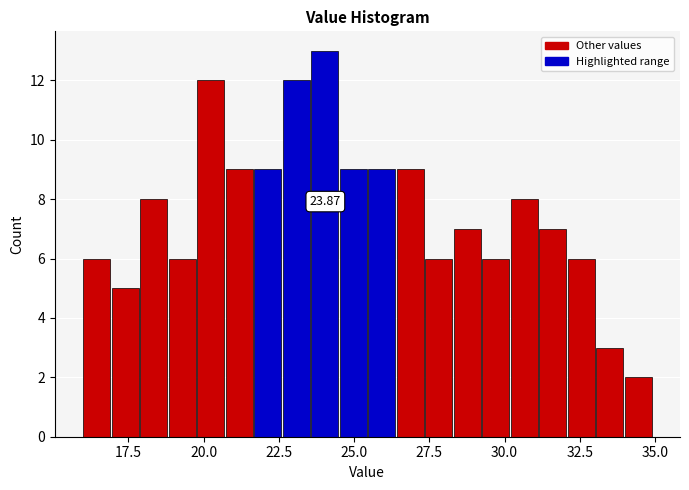

Around what value on the x-axis is the tallest bar? Give the approximate position of its centre, as read against the axis.

24.0